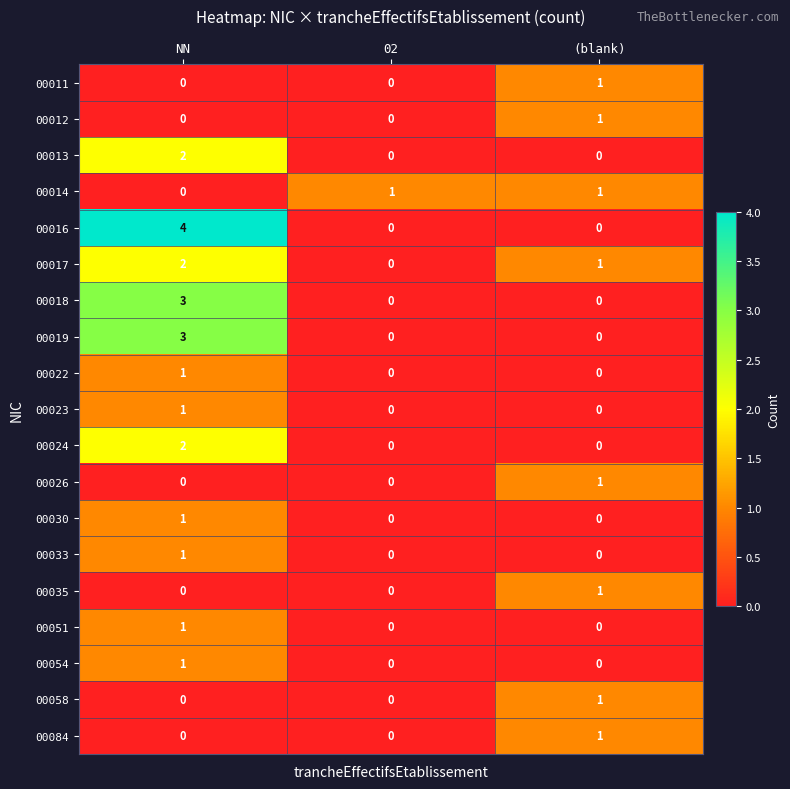

Which series has the largest range (max minus min)?

00016